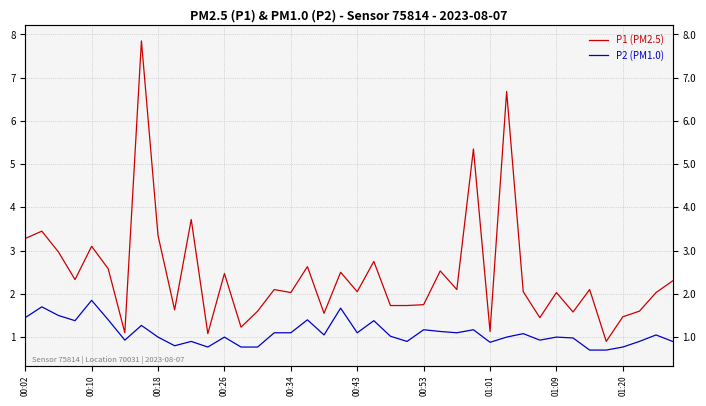

What is the difference between the maximum and minimum values in the P1 (PM2.5) series?

6.9